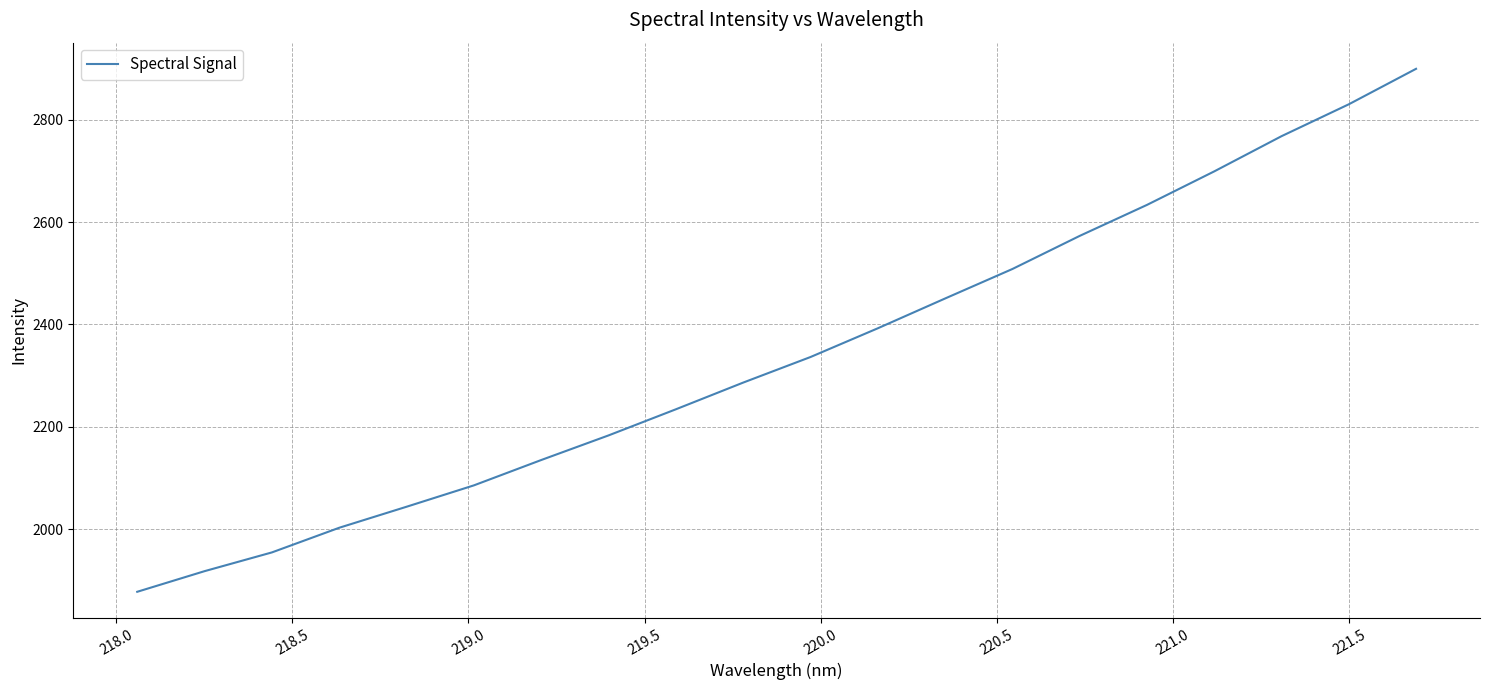

What is the difference between the maximum and minimum values?

1022.0